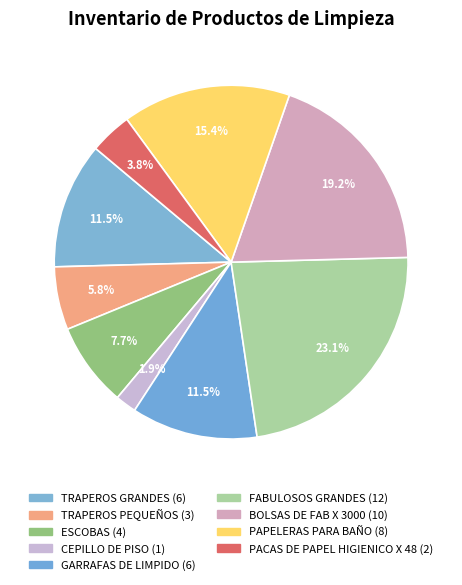

How many slices are in this pie chart?

9